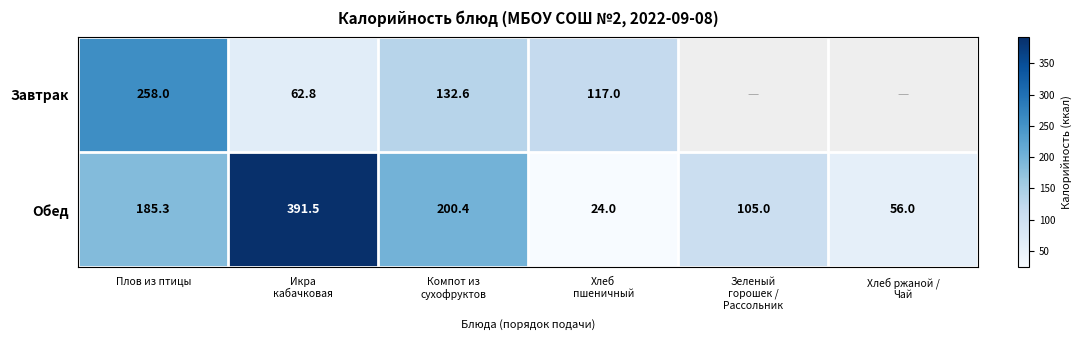

What is the sum of all Обед values?

962.2